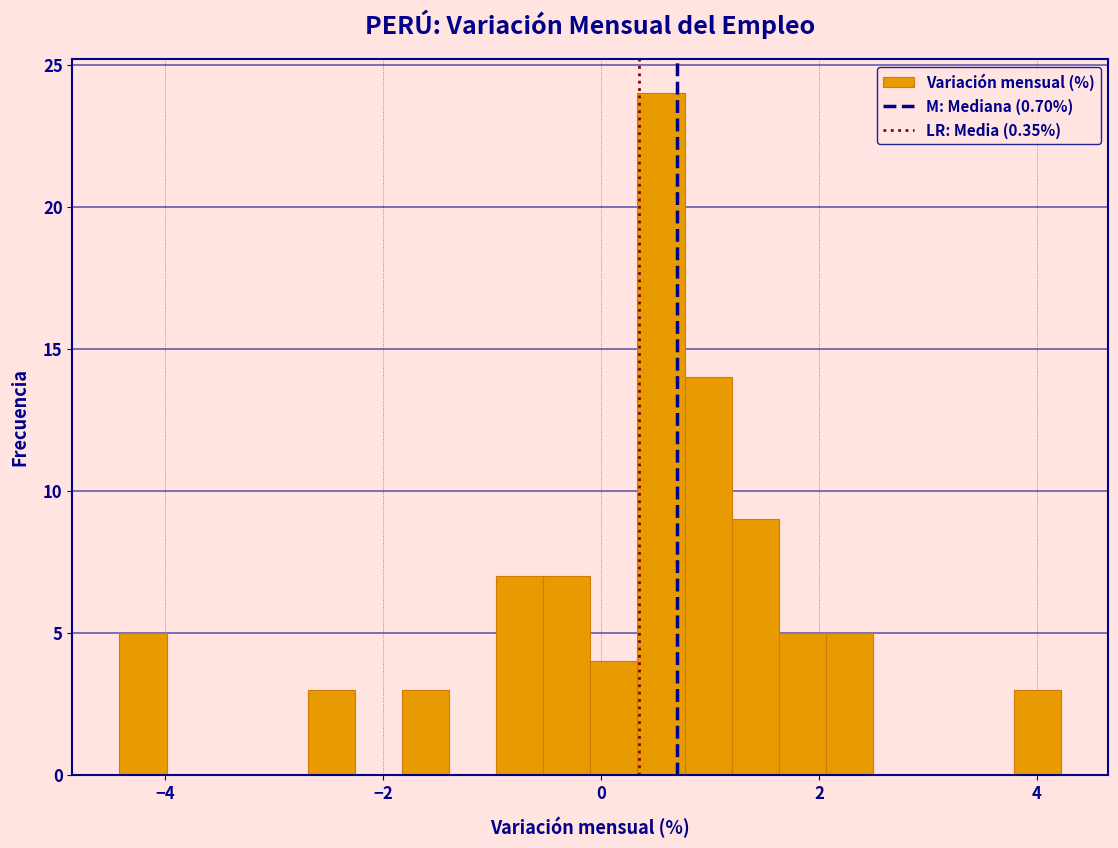

Around what value on the x-axis is the tallest bar? Give the approximate position of its centre, as read against the axis.

0.6